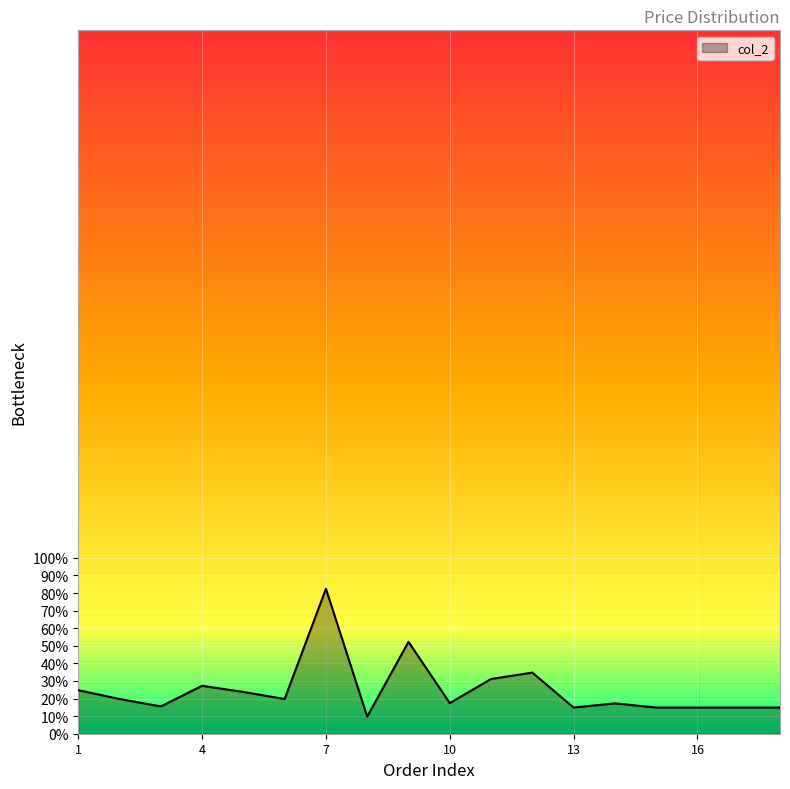

What is the sum of all values?

450.1